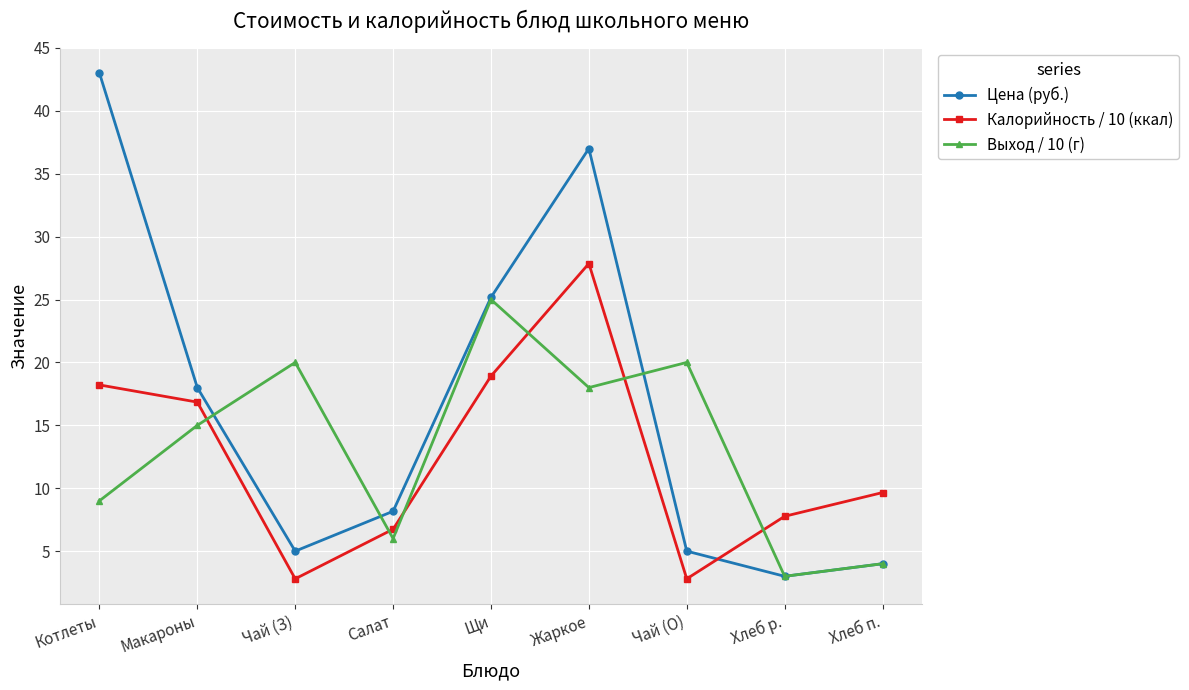

How many values in the Цена (руб.) series are below 8?

4